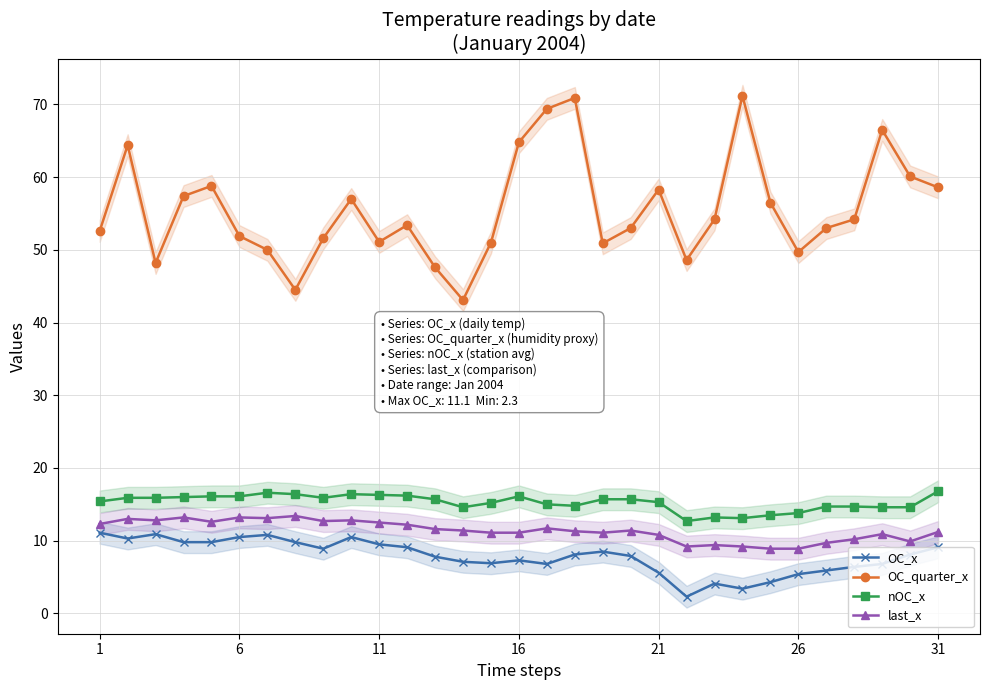

Count the number of categories in the chart.

31